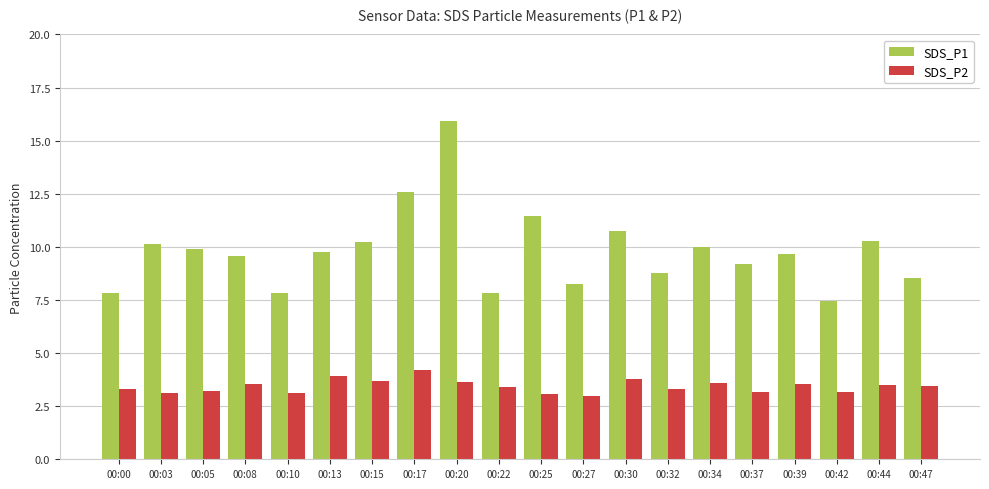

At which category is the sum across all series the highest?

00:20